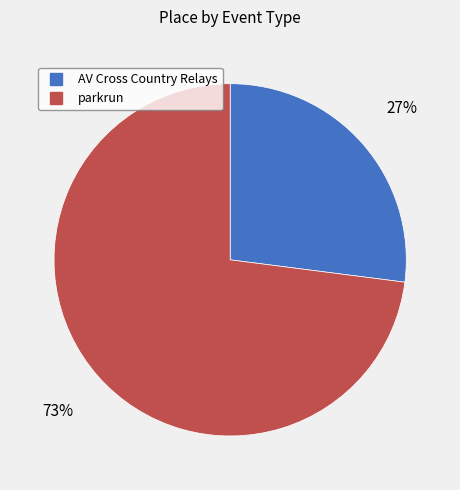

To the nearest percent, what is the difference between the largest and smallest slice percentages?

46%